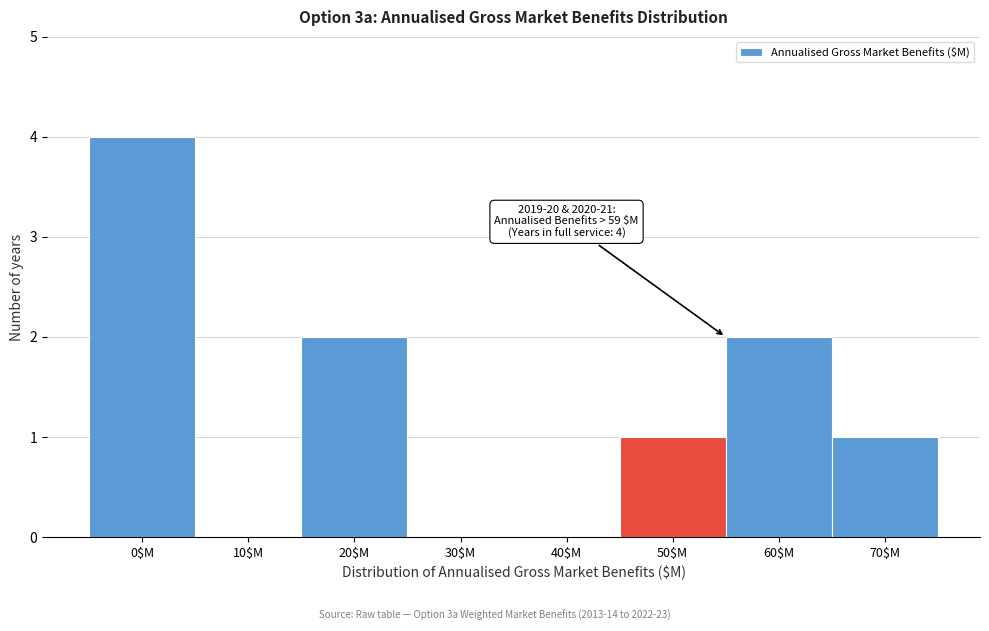

True or false: the data shows 2 at 20$M.

True